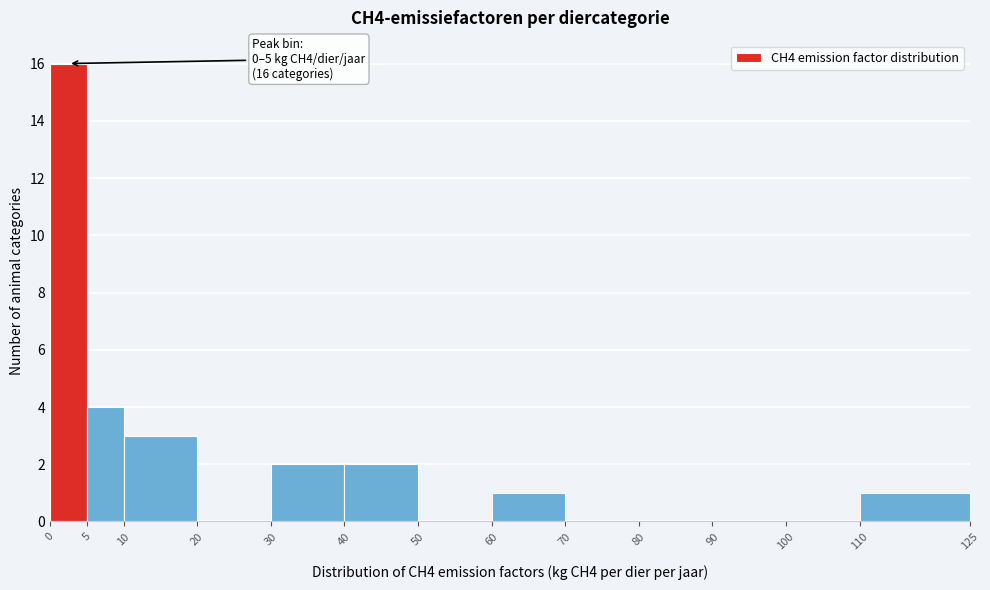

Over which range of the x-axis is the bar tallest?

0 to 5